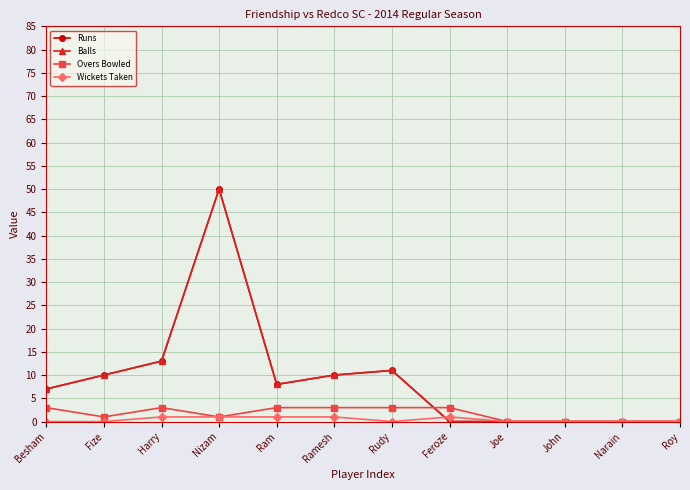

How many Wickets Taken values are between 0 and 1?

12